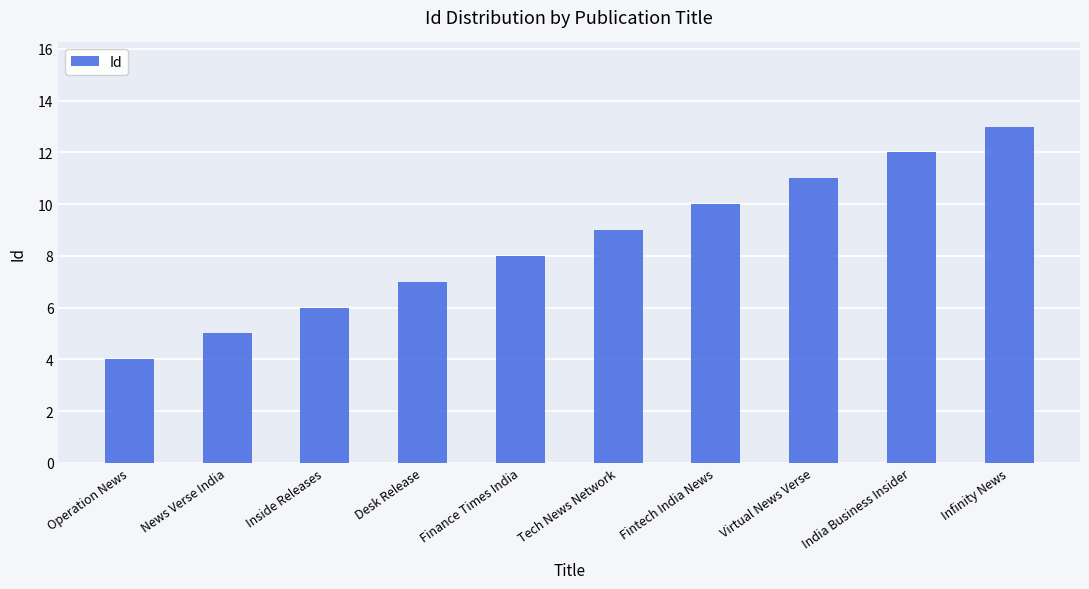

True or false: the data shows 10 at Fintech India News.

True